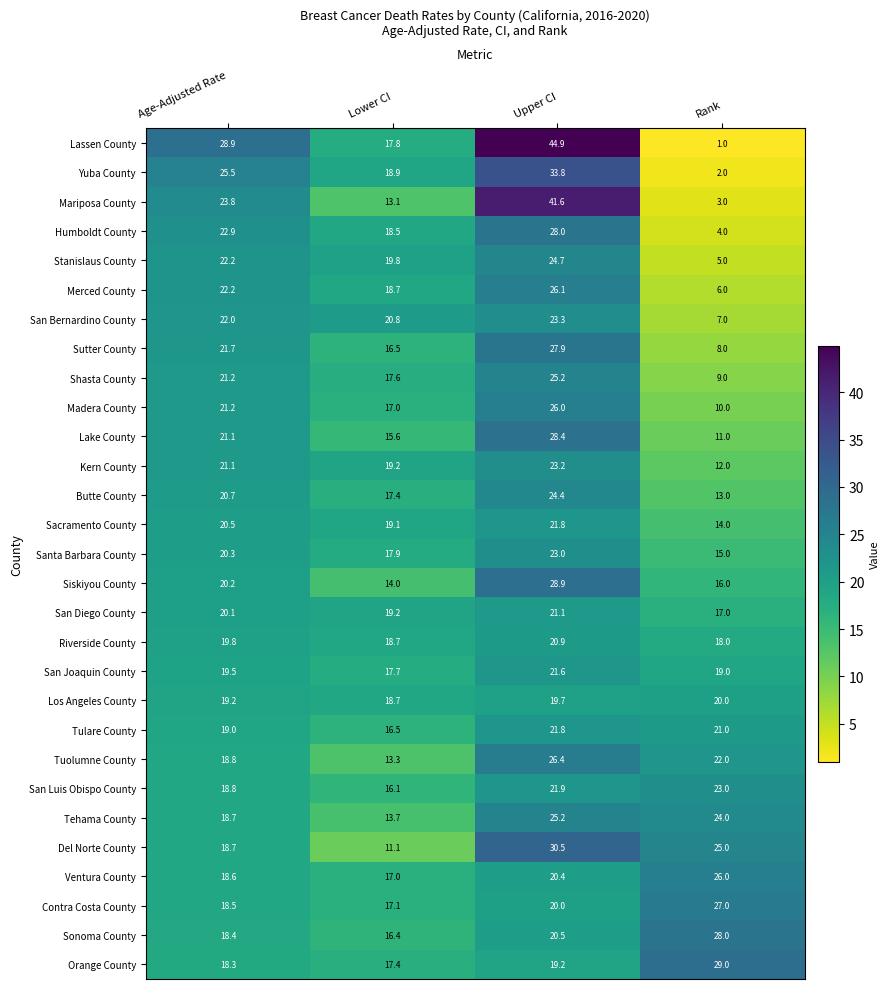

How many values in the Tehama County series are below 24?

2